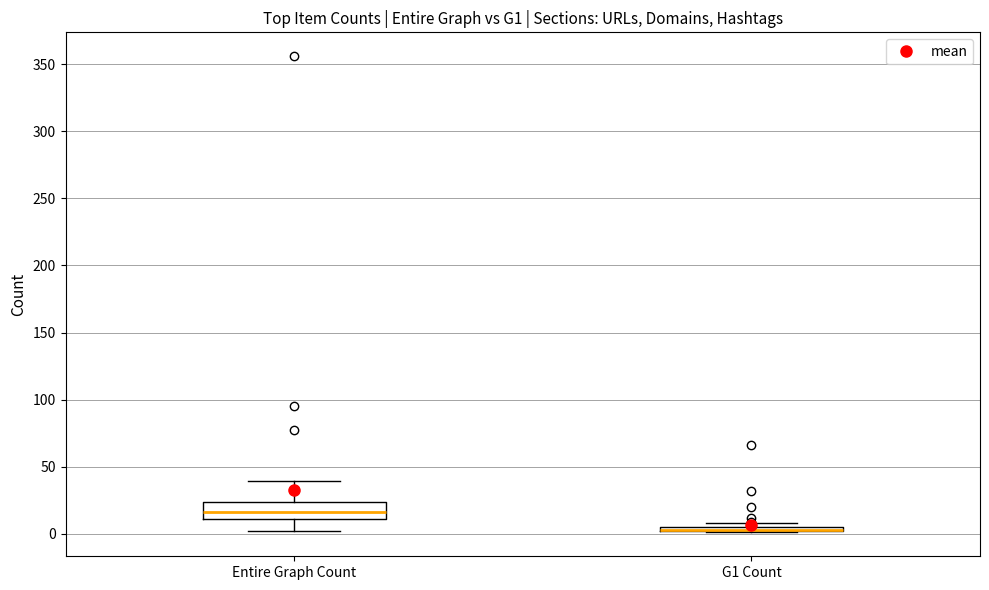

Where does the median line of the box for Entire Graph Count sit on the y-axis? The values are not printed on the chart, so give them approximately, as read against the axis.

15